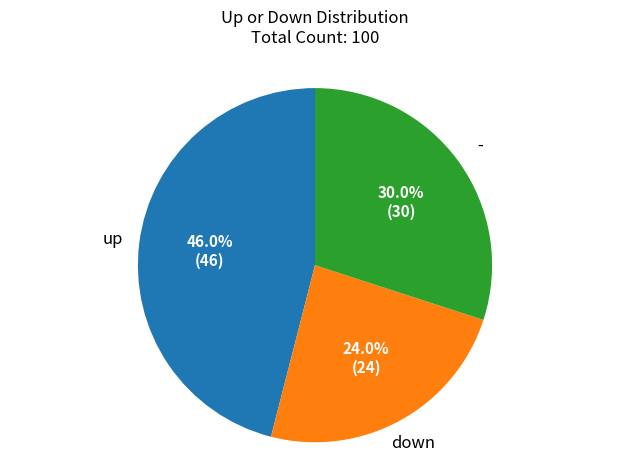

Is there any slice that represents more than half of the pie?

No